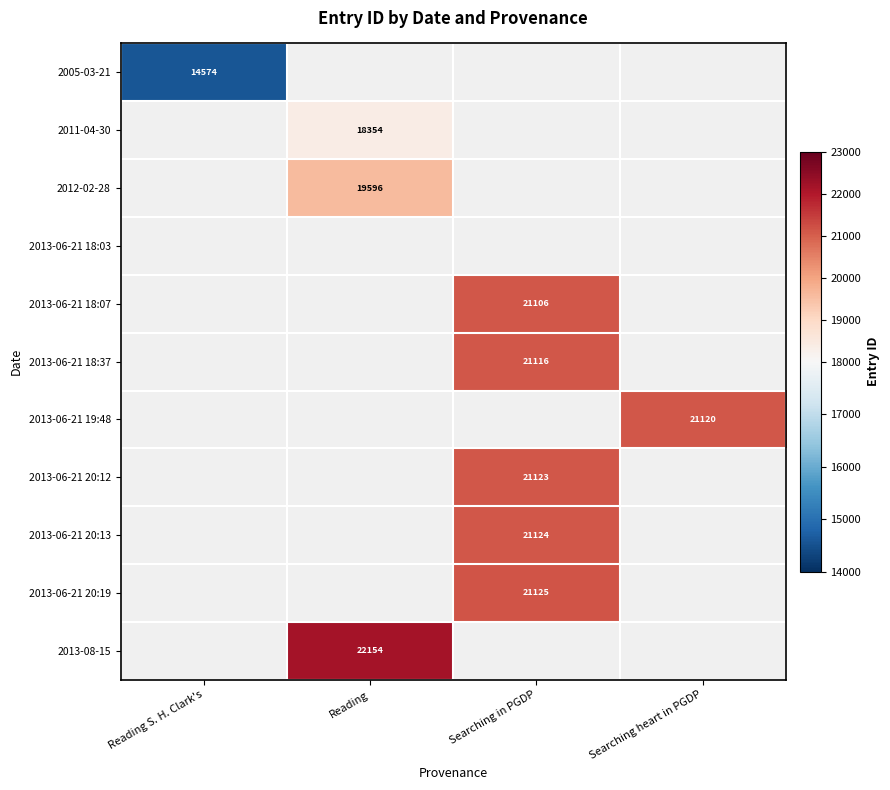

Count the number of categories in the chart.

4